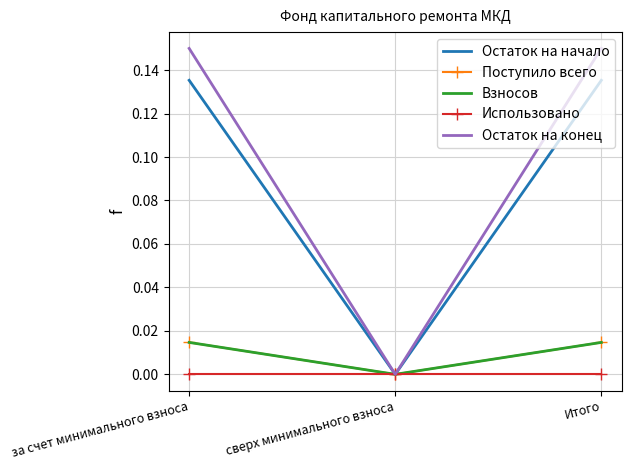

Rank the series by their maximum value, from highest to lowest.

Остаток на конец, Остаток на начало, Поступило всего, Взносов, Использовано